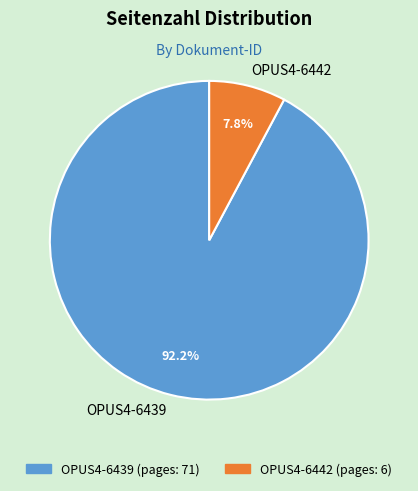

Is OPUS4-6442 the majority of the pie?

No